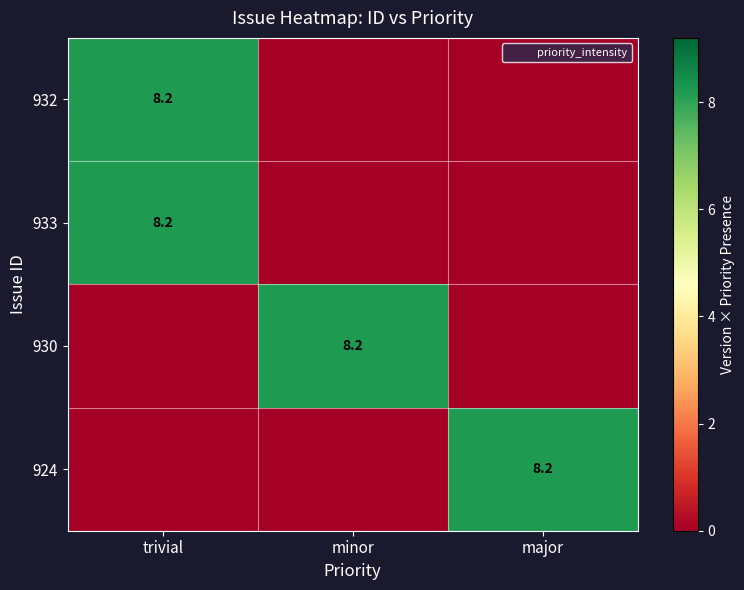

Is it true that 932 equals 8.2 at trivial?

True